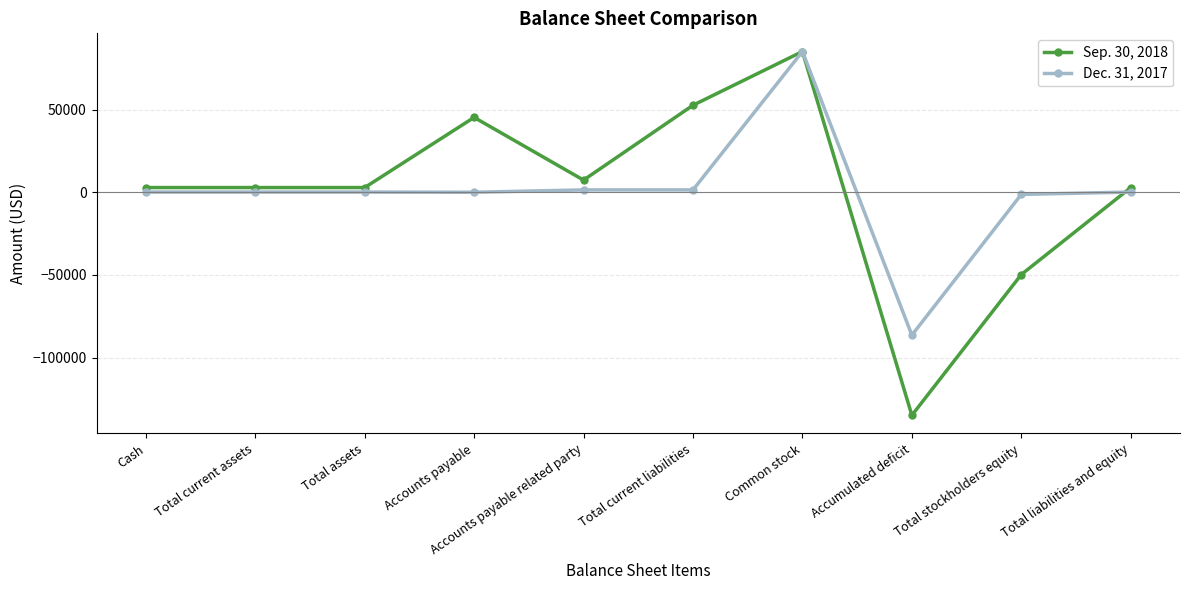

What is the lowest value of the Sep. 30, 2018 series?

-134882